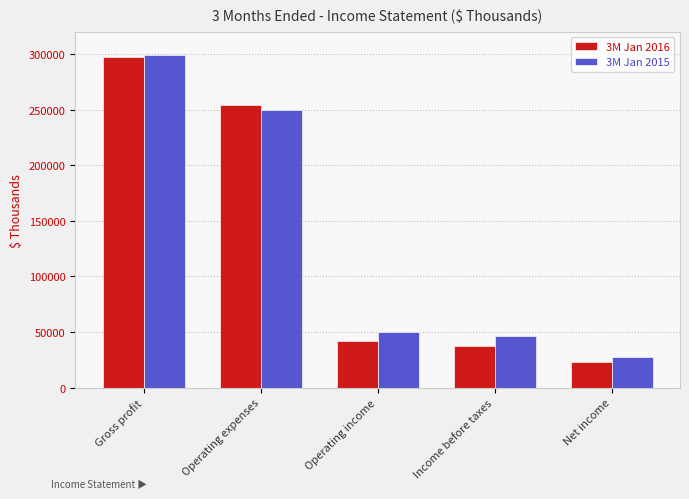

The 3M Jan 2016 series shows 89317 at Operating expenses. True or false?

False